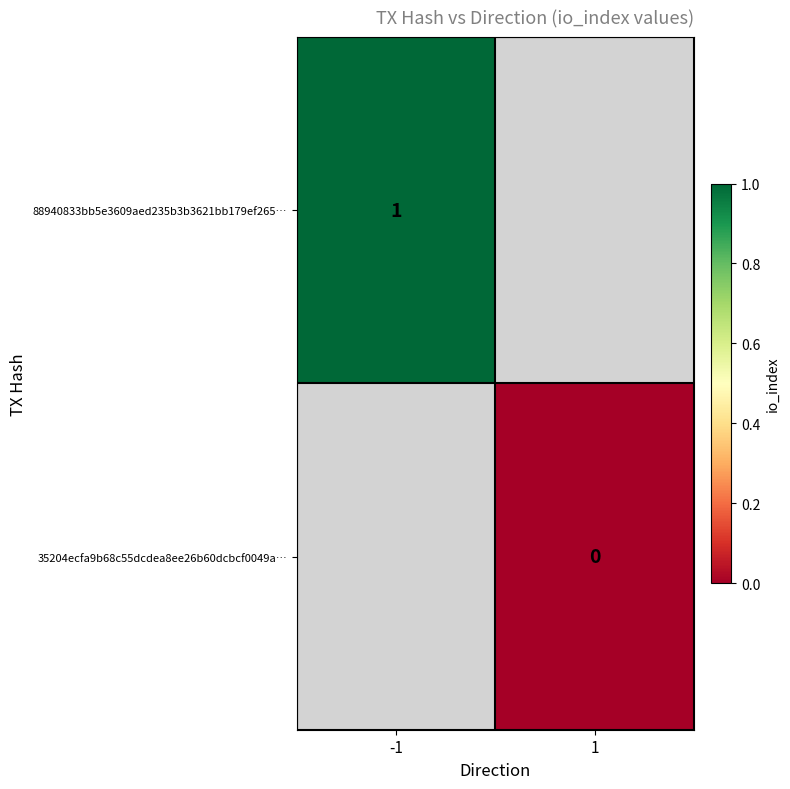

At how many categories does at least one series exceed 0?

1